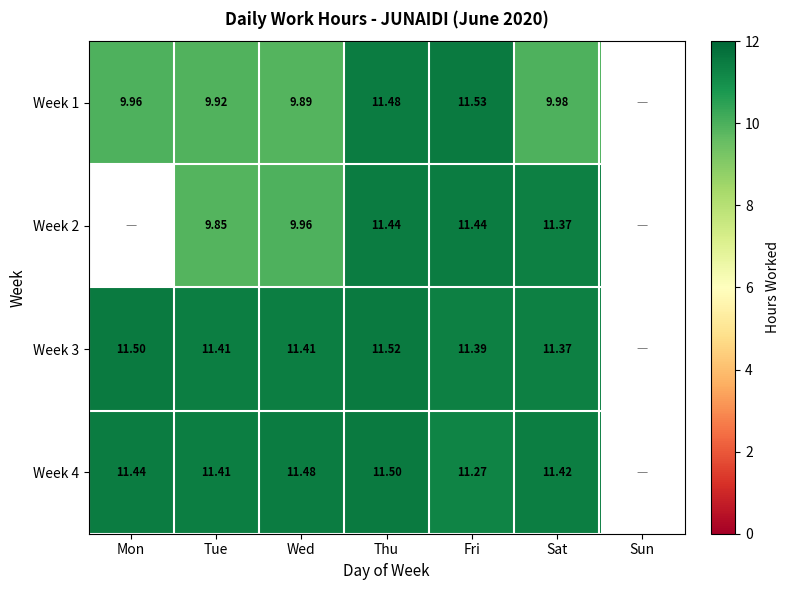

Which category has the lowest value in the Week 4 series?

Fri